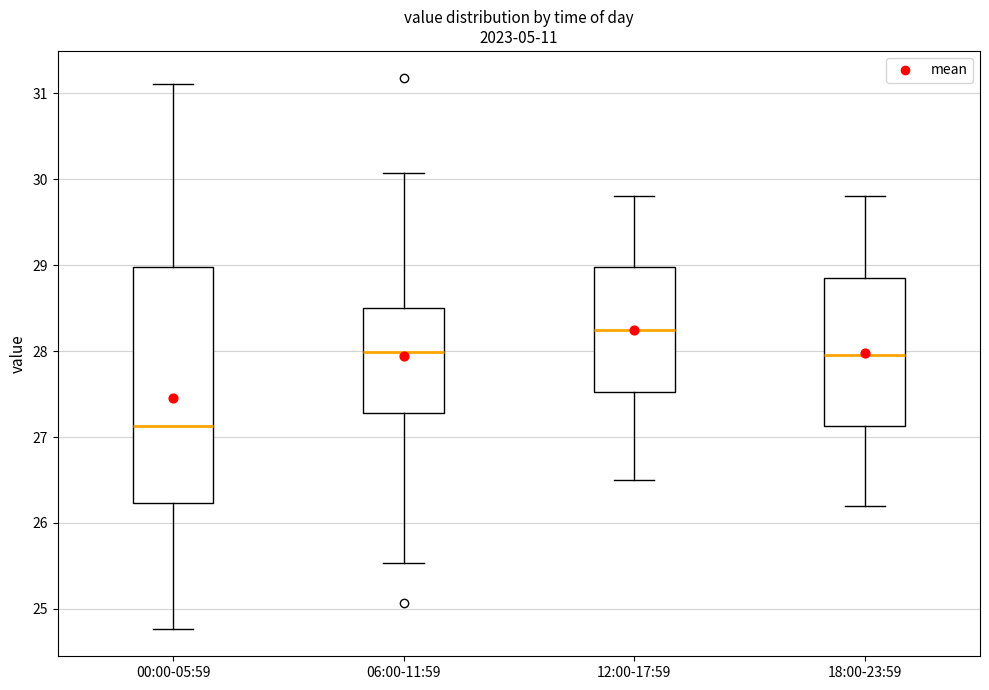

Reading left to right, read every box against the y-axis: the position of its median line, the range the box covers, and the ends of its whiskers. The values are not printed on the chart, so give them approximately, as read against the axis.

00:00-05:59: median 27.1, box 26.2 to 29.0, whiskers 24.8 to 31.1
06:00-11:59: median 28.0, box 27.3 to 28.5, whiskers 25.5 to 30.1
12:00-17:59: median 28.3, box 27.5 to 29.0, whiskers 26.5 to 29.8
18:00-23:59: median 28.0, box 27.1 to 28.9, whiskers 26.2 to 29.8